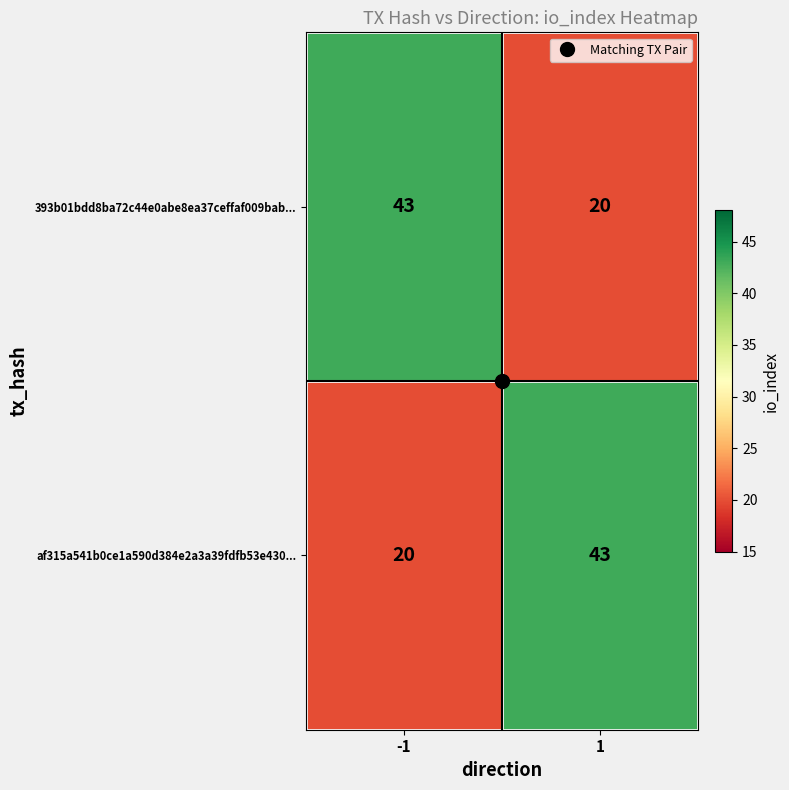

What is the spread (max minus min) of values at 1?

23